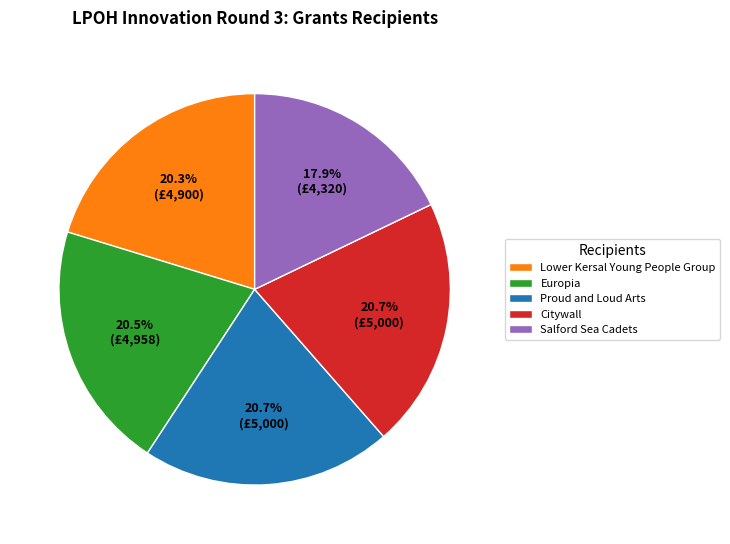

What portion of the pie excludes Lower Kersal Young People Group?

79.7%